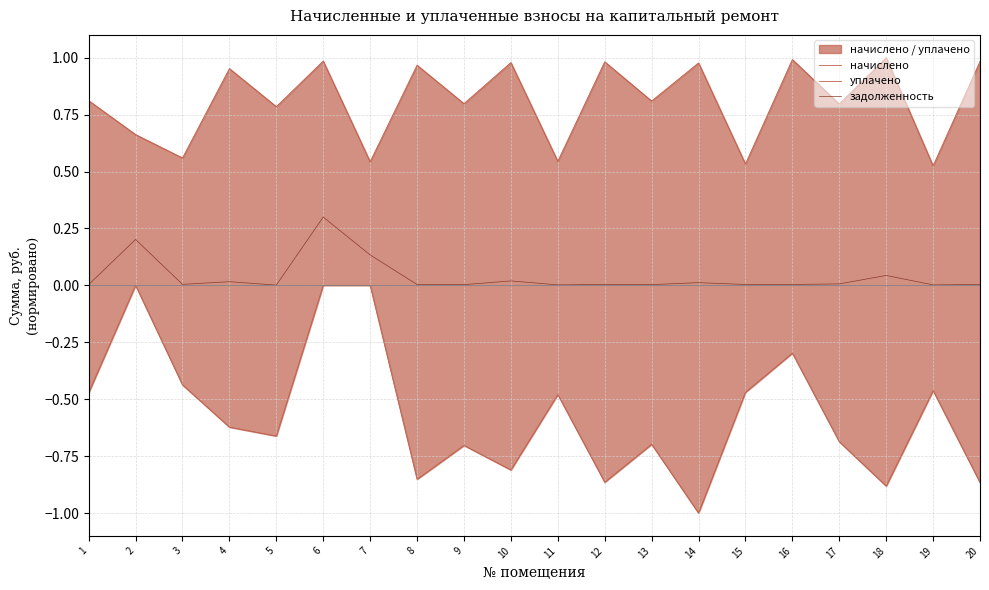

List the labels in order of уплачено value, largest first.

2, 6, 7, 16, 3, 19, 15, 1, 11, 4, 5, 17, 13, 9, 10, 8, 12, 20, 18, 14